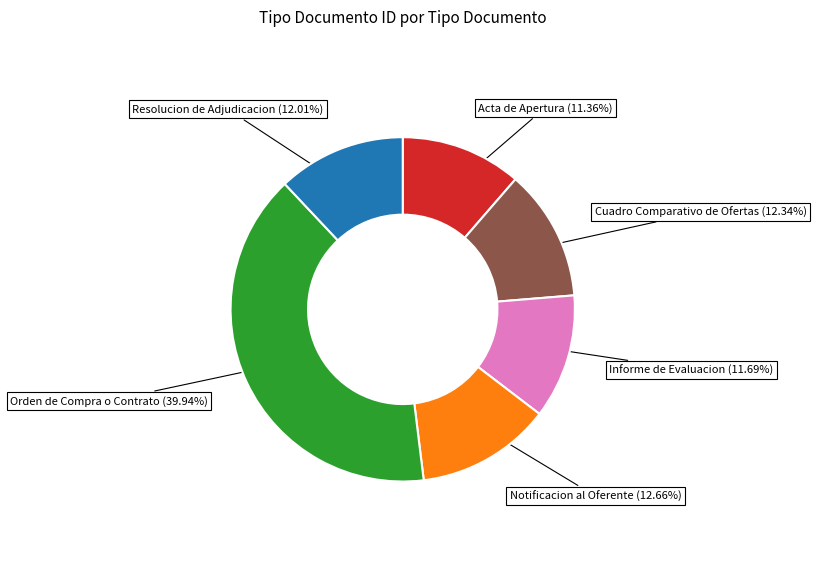

Does any single category account for the majority?

No